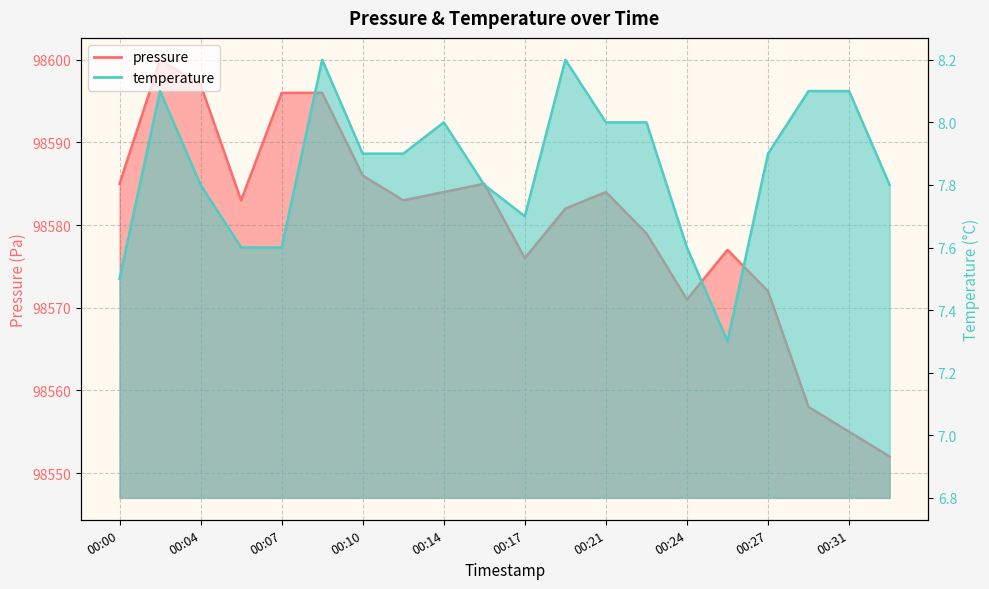

Where is the first local minimum for temperature?

00:17